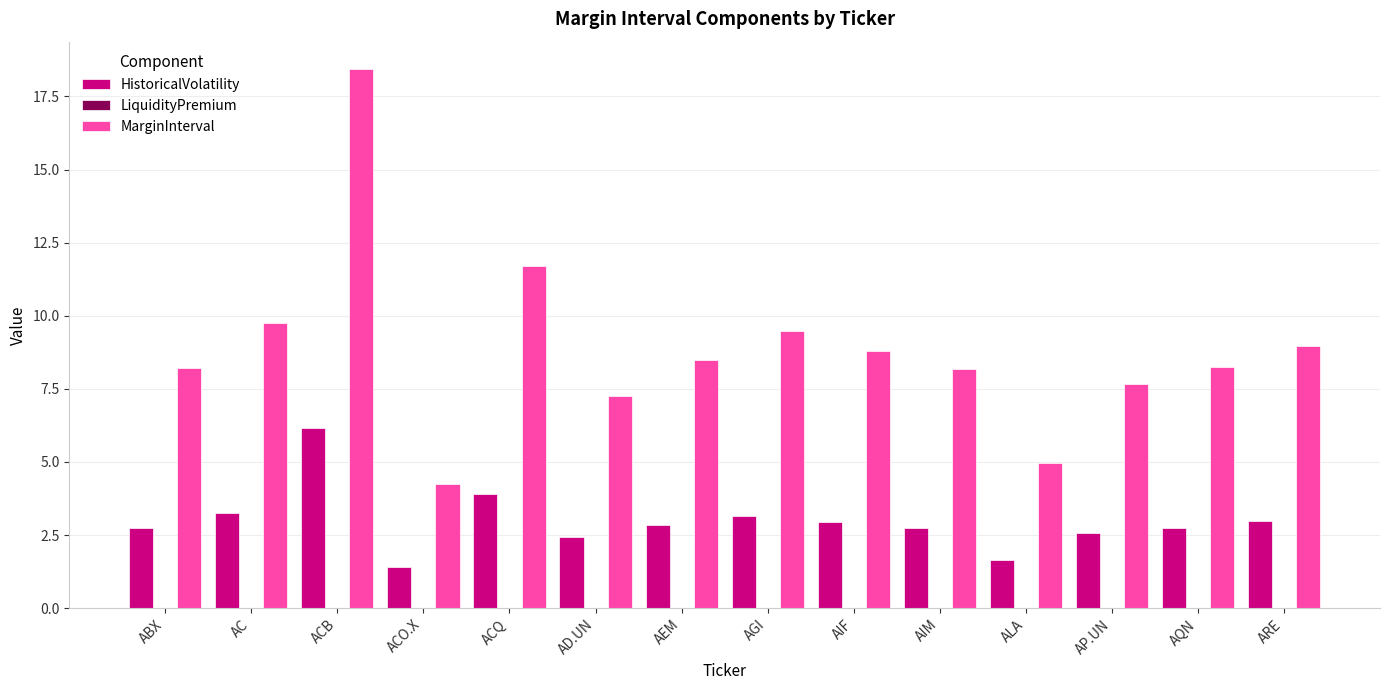

List the series in order of their overall mean, highest first.

MarginInterval, HistoricalVolatility